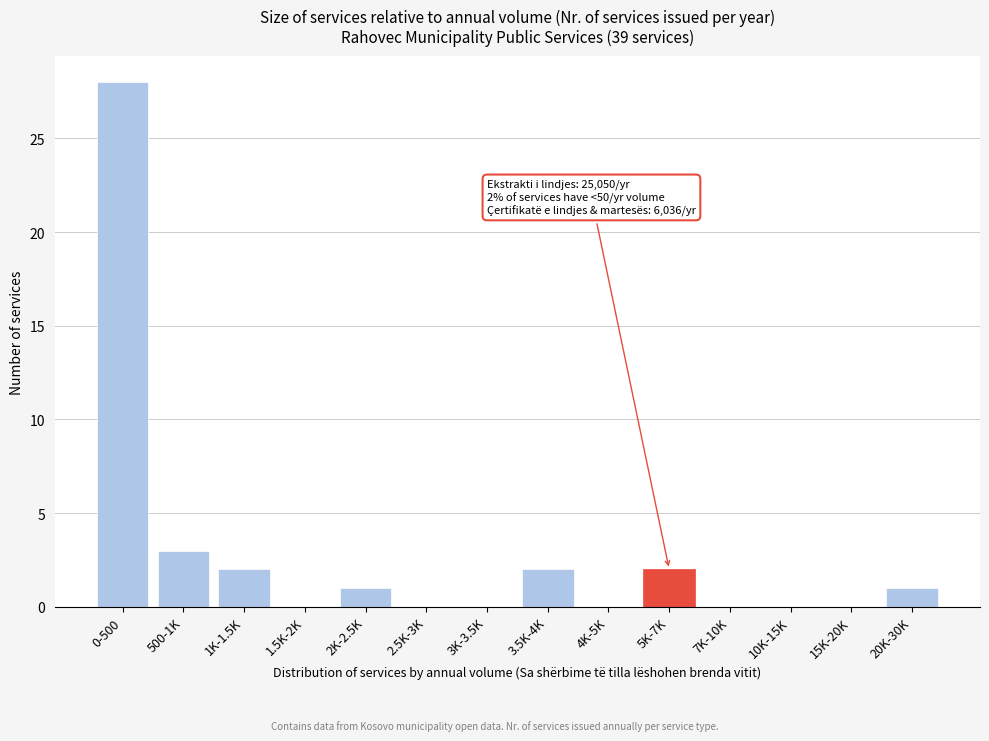

Reading left to right, extract all data points from this chart.

0-500=28	500-1K=3	1K-1.5K=2	1.5K-2K=0	2K-2.5K=1	2.5K-3K=0	3K-3.5K=0	3.5K-4K=2	4K-5K=0	5K-7K=2	7K-10K=0	10K-15K=0	15K-20K=0	20K-30K=1